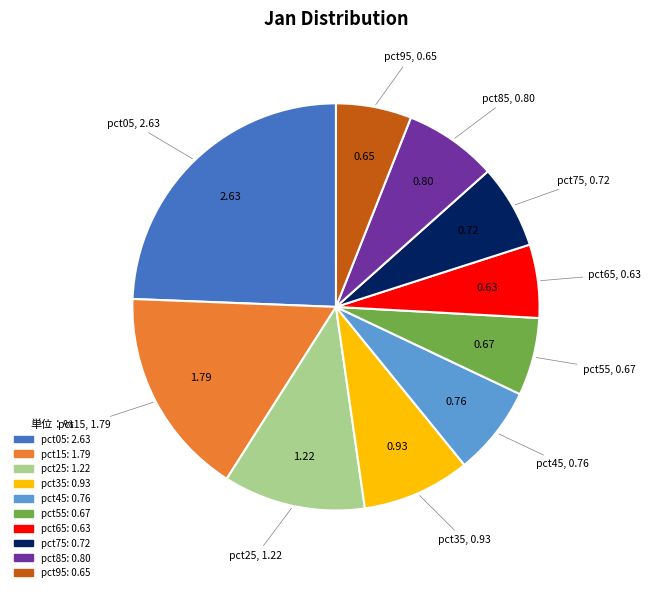

Is there a majority slice in this chart?

No